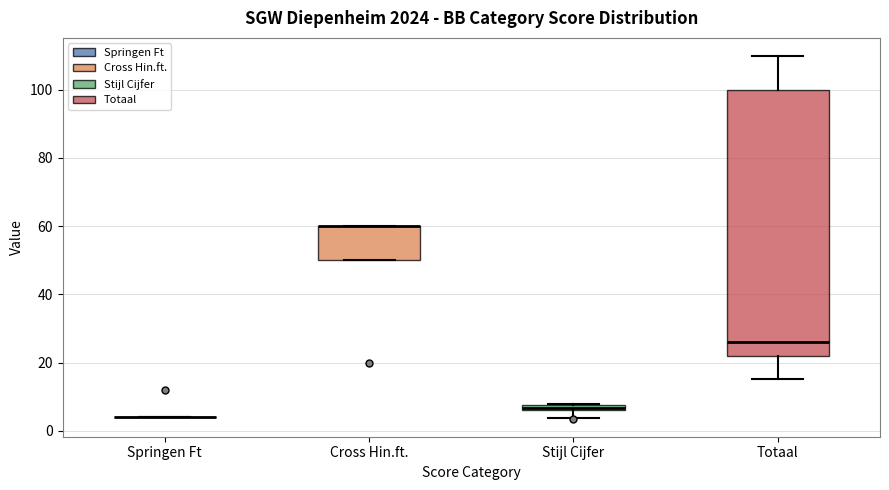

Comparing the boxes themselves (not the whiskers), which one is the tallest?

Totaal